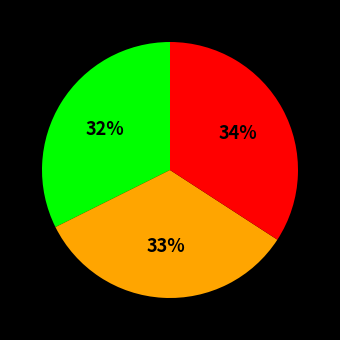

Is there a majority slice in this chart?

No